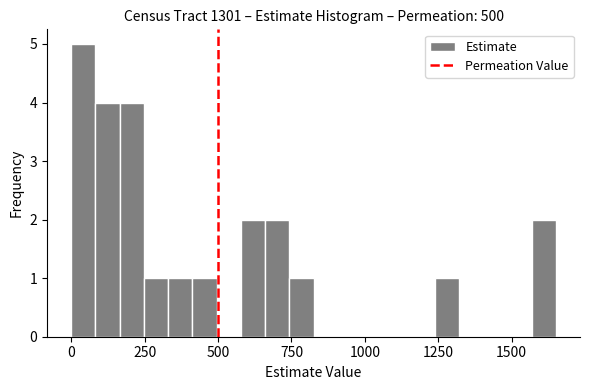

Around what value on the x-axis is the tallest bar? Give the approximate position of its centre, as read against the axis.

50